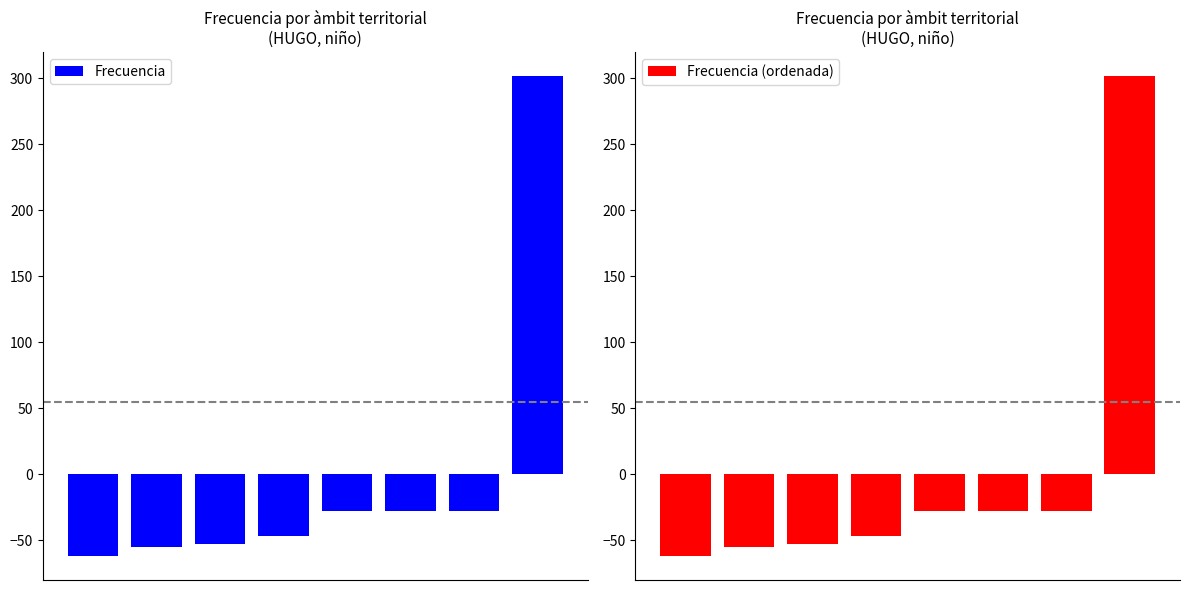

The Frecuencia (ordenada) series shows 118.8 at 7. True or false?

False